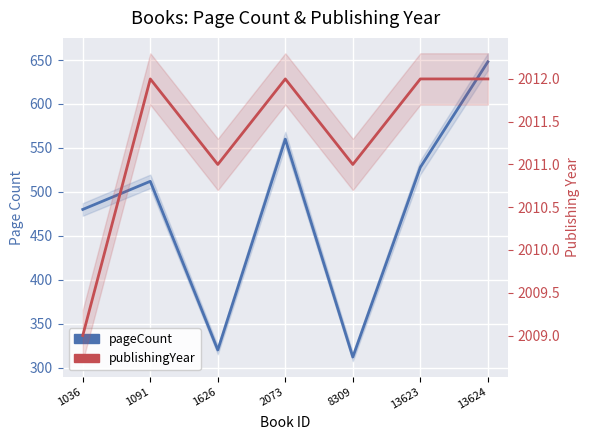

Is it true that pageCount equals 648 at 13624?

True